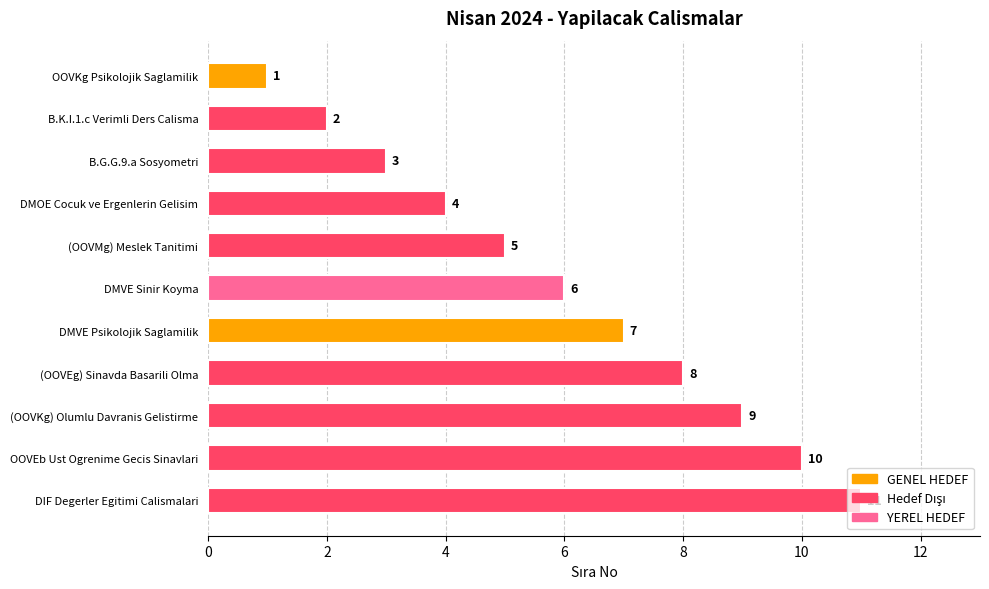

What is the approximate value at (OOVMg) Meslek Tanitimi, to the nearest 5?

5